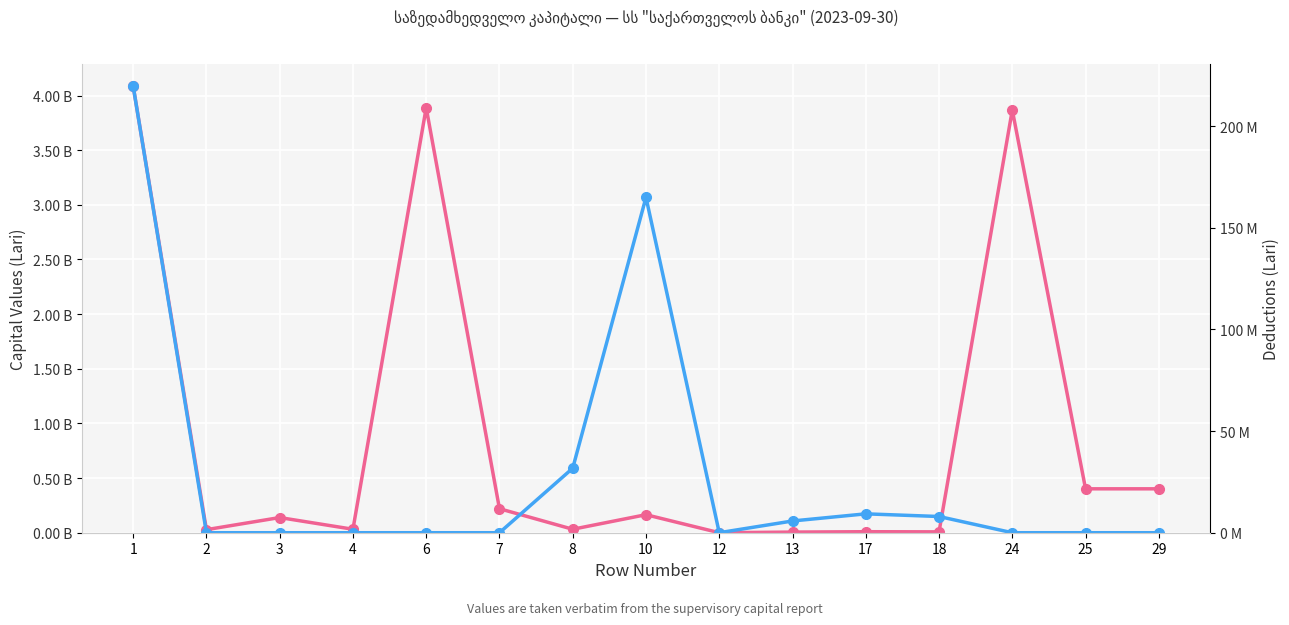

Reading left to right, extract all data points from this chart.

Capital Values (Lari): 4087389261.8	27993660.2	138796561.4	31727328.6	3888871711.6	219704247.7	31727328.6	164932492.9	10173.0	5775972.0	9283286.9	7974994.4	3867685014.1	401745000.0	401745000.0
Deductions (Lari): 219704247.7	0.0	0.0	0.0	0.0	0.0	31727328.6	164932492.9	10173.0	5775972.0	9283286.9	7974994.4	0.0	0.0	0.0